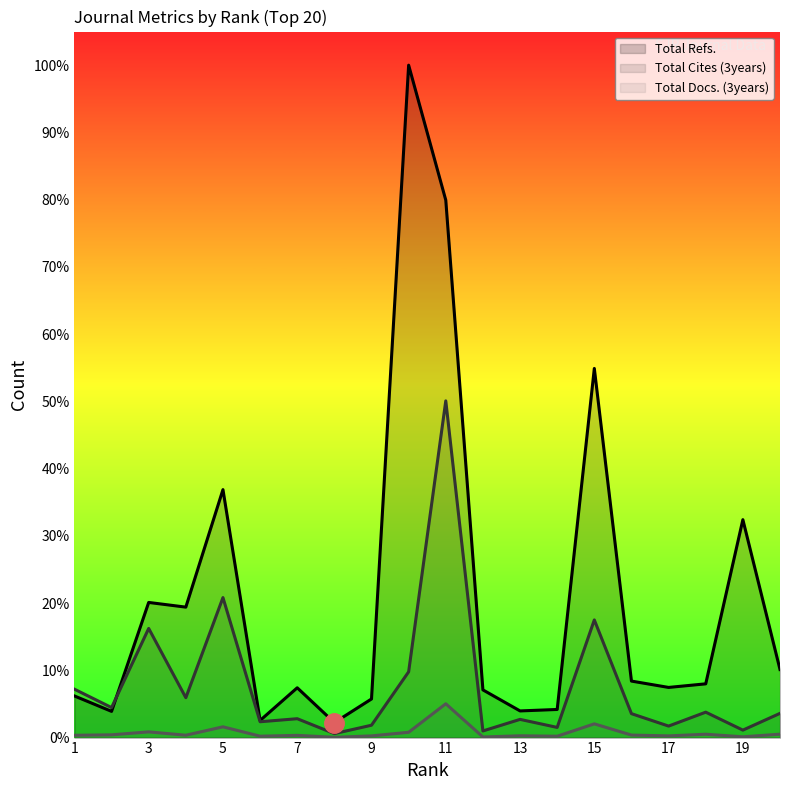

True or false: Total Refs. and Total Docs. (3years) intersect in this chart.

False